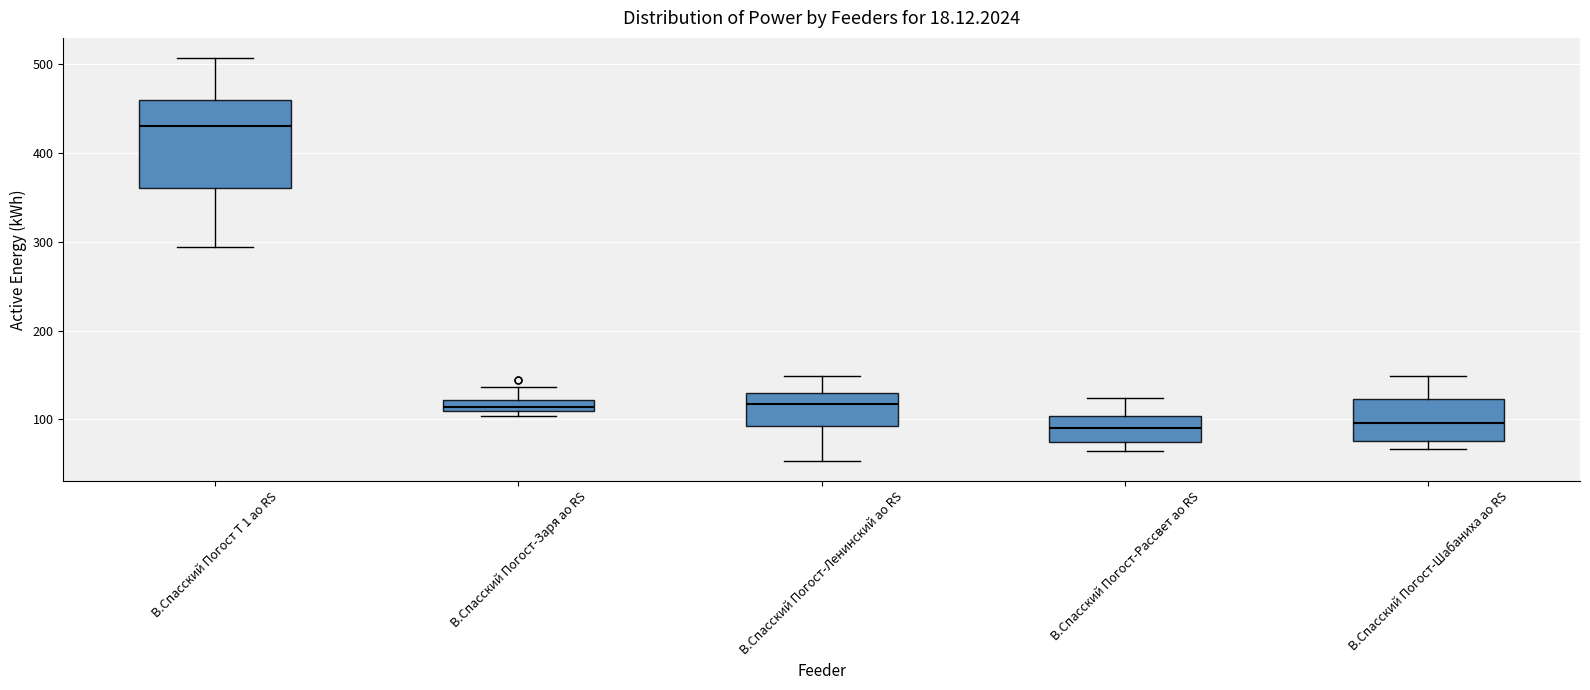

Which box is the tallest, from its lower edge to its upper edge?

В.Спасский Погост Т 1 ао RS